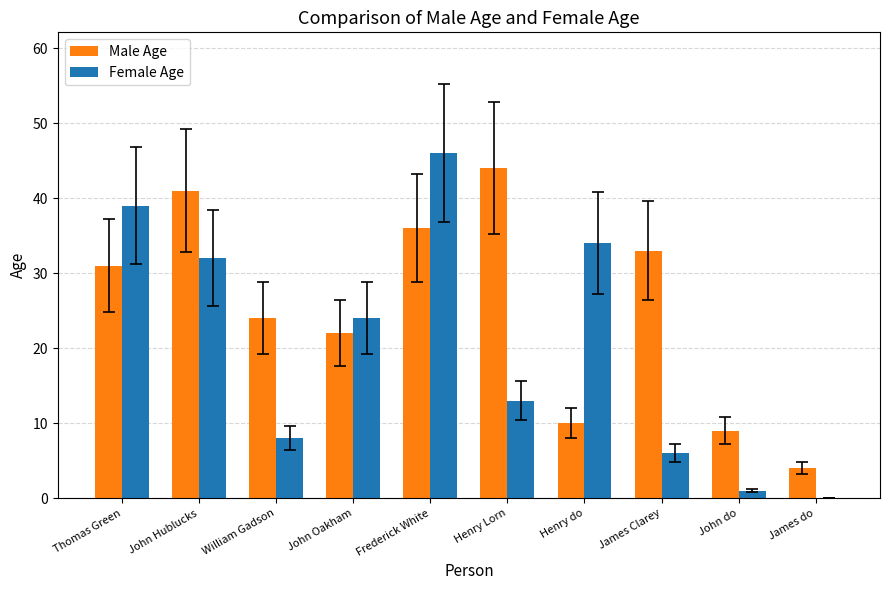

What is the spread (max minus min) of values at John Oakham?

2